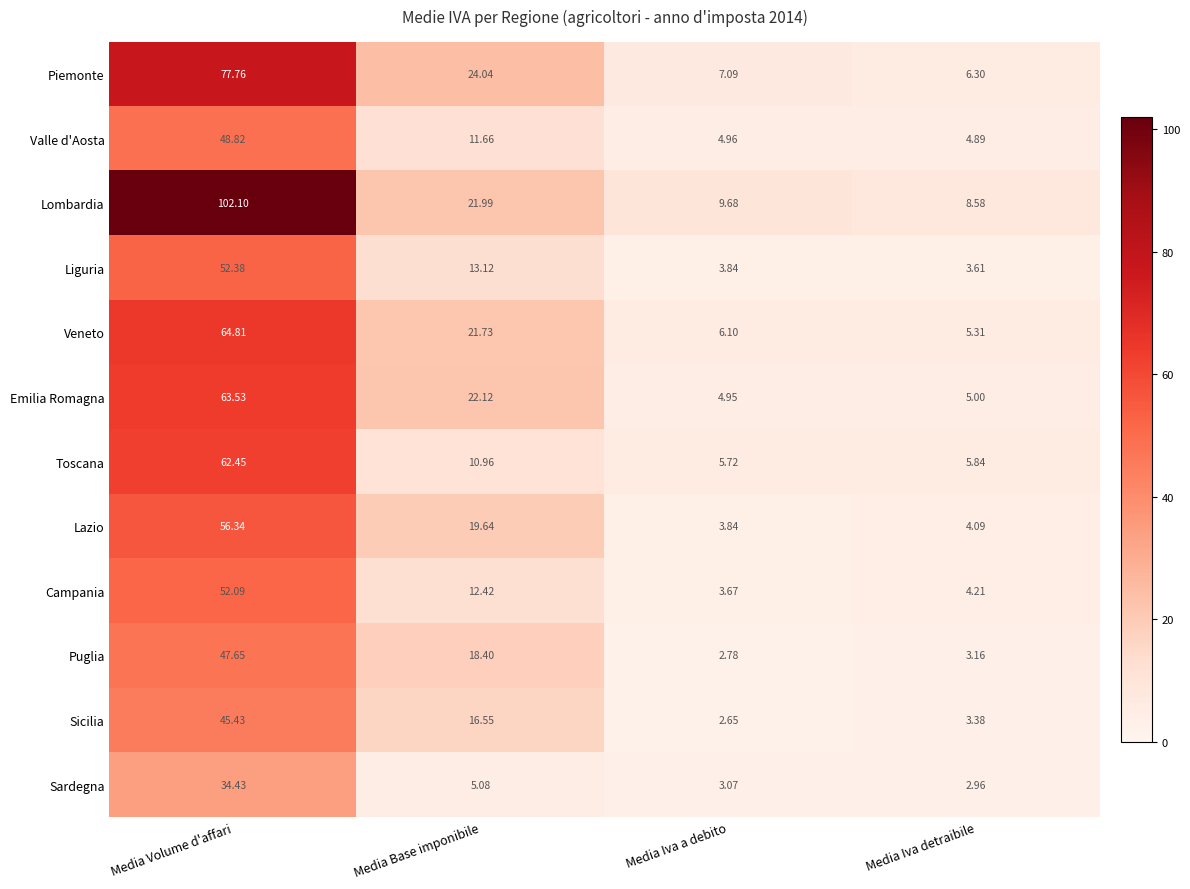

List the labels in order of Campania value, smallest first.

Media Iva a debito, Media Iva detraibile, Media Base imponibile, Media Volume d'affari